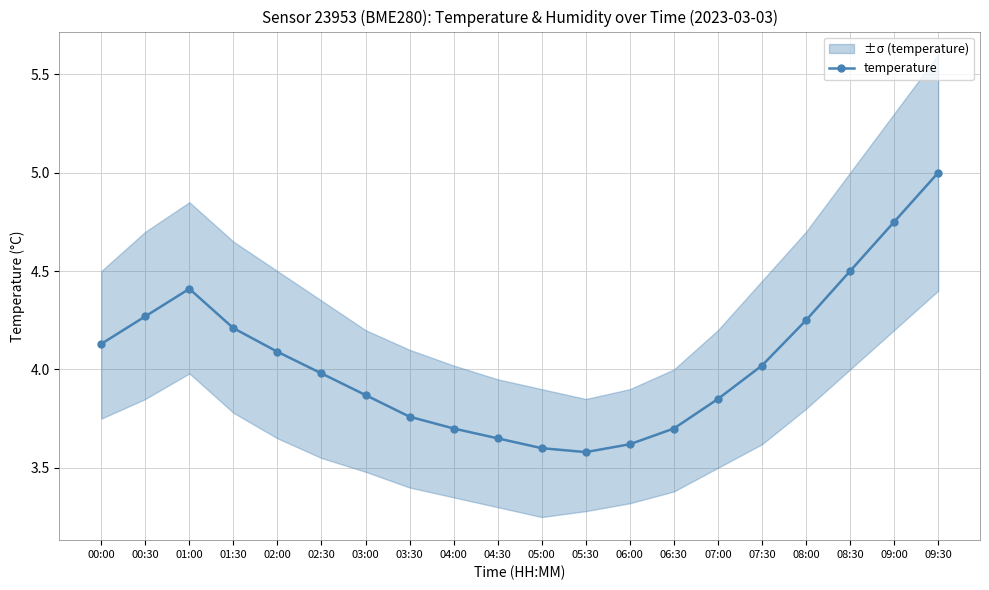

What is the difference between the values at 02:30 and 07:00?

0.1